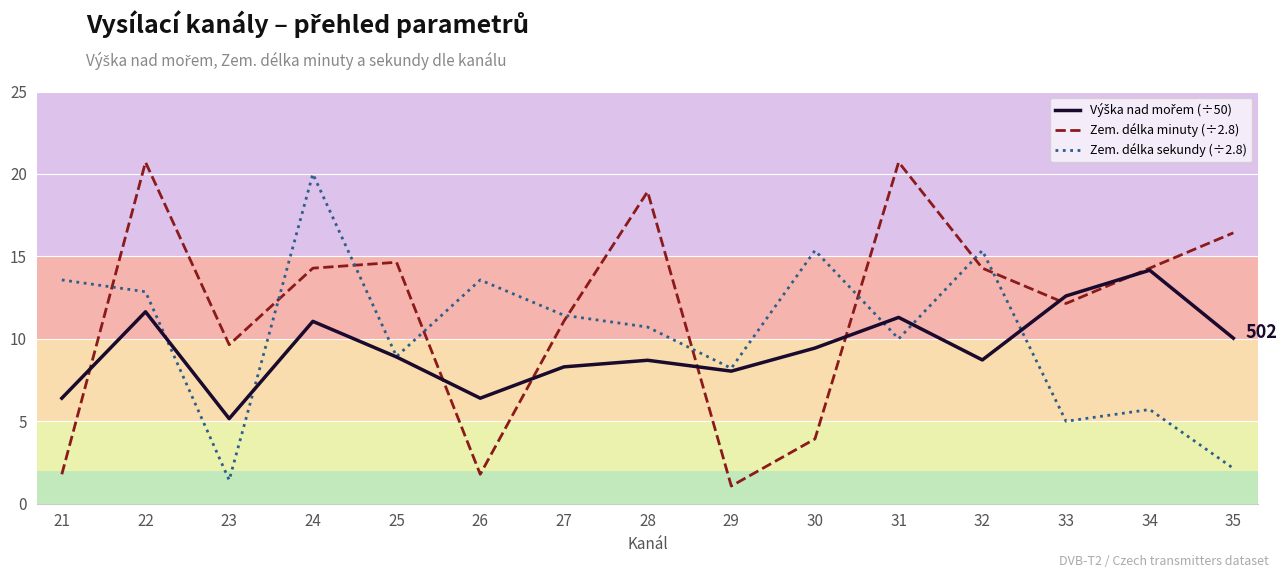

Between 24 and 34, which series saw the biggest shift?

Zem. délka sekundy (÷2.8)